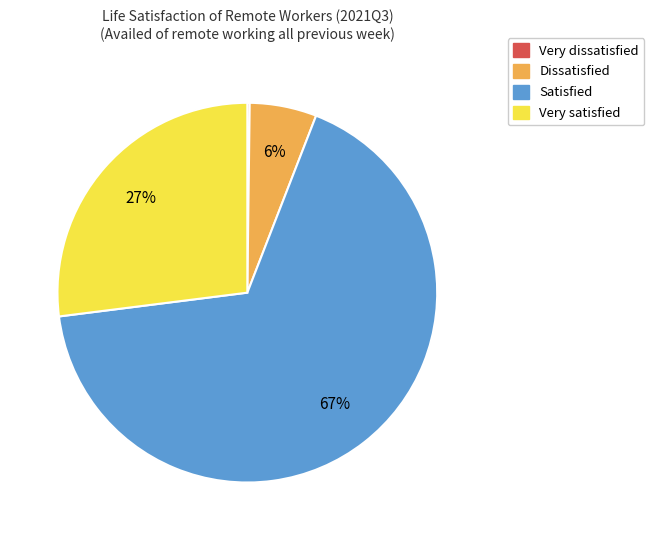

True or false: Satisfied accounts for 67% of the total.

True